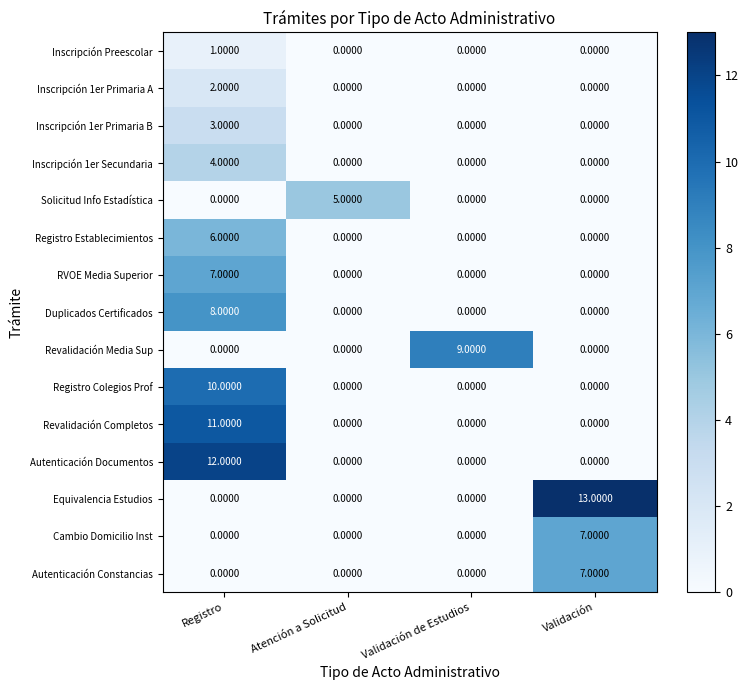

What is the difference between the highest and lowest values at Atención a Solicitud?

5